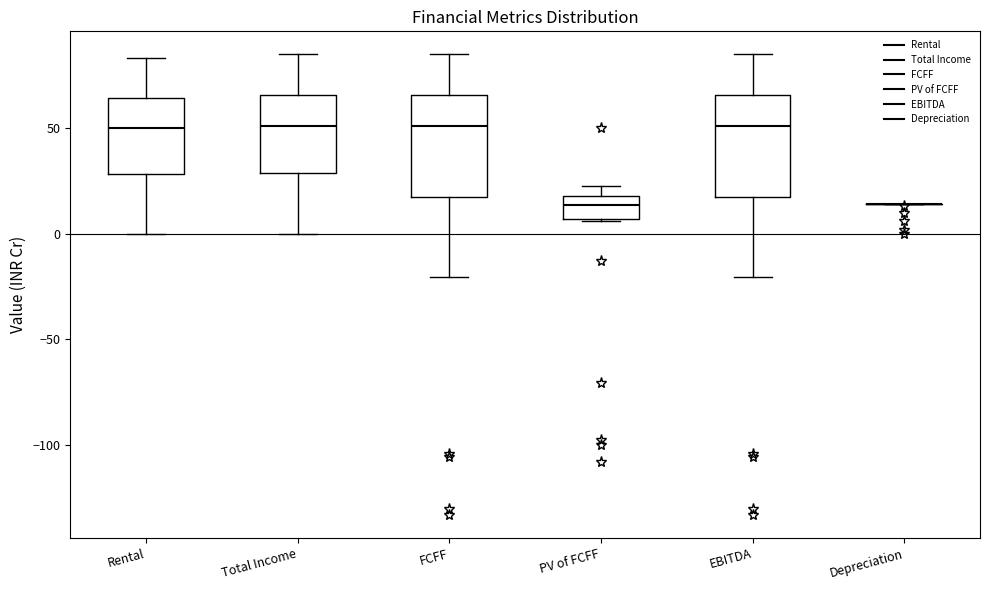

Reading left to right, read every box against the y-axis: the position of its median line, the range the box covers, and the ends of its whiskers. The values are not printed on the chart, so give them approximately, as read against the axis.

Rental: median 50, box 30 to 65, whiskers 0 to 85
Total Income: median 50, box 30 to 65, whiskers 0 to 85
FCFF: median 50, box 15 to 65, whiskers -20 to 85
PV of FCFF: median 15, box 5 to 20, whiskers 5 to 20 (just above the box's upper edge)
EBITDA: median 50, box 15 to 65, whiskers -20 to 85
Depreciation: box collapsed to a line at 15, whiskers 15 to 15